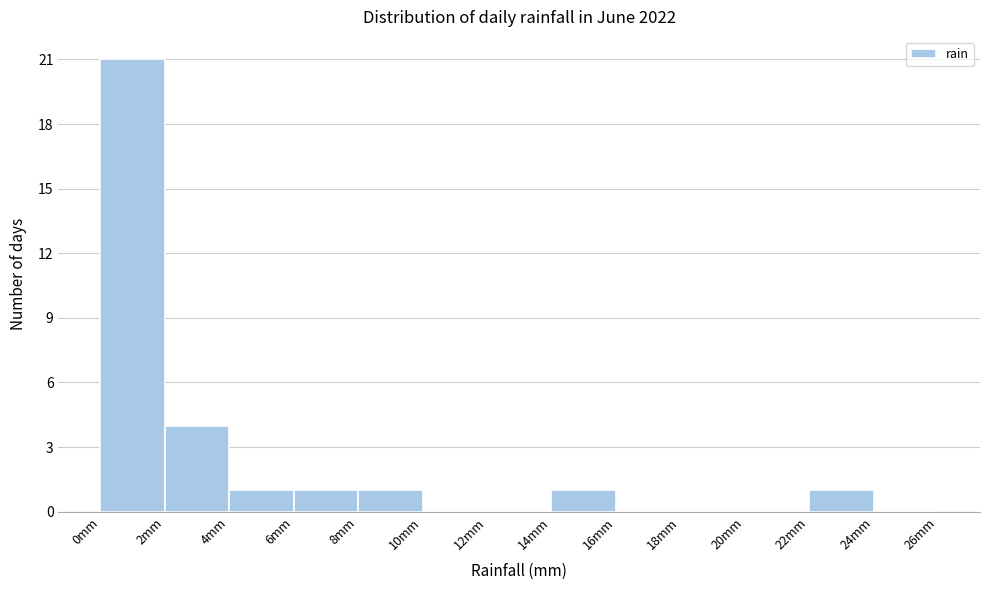

Reading left to right, list every bar in this chart as the range it spans on the x-axis followed by its height. The values are not printed on the chart, so give them approximately, as read against the axis.

0 to 2: 21
2 to 4: 4
4 to 6: 1
6 to 8: 1
8 to 10: 1
10 to 12: 0
12 to 14: 0
14 to 16: 1
16 to 18: 0
18 to 20: 0
20 to 22: 0
22 to 24: 1
24 to 26: 0